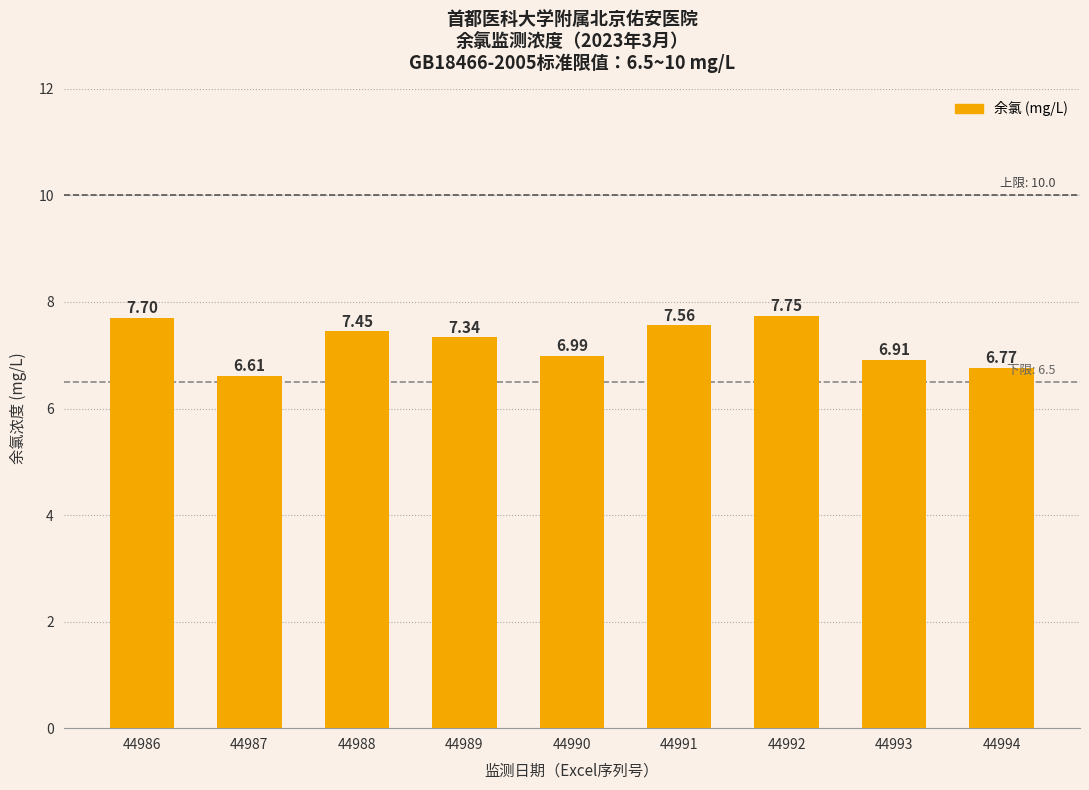

Rank the categories by value from highest to lowest.

44992, 44986, 44991, 44988, 44989, 44990, 44993, 44994, 44987